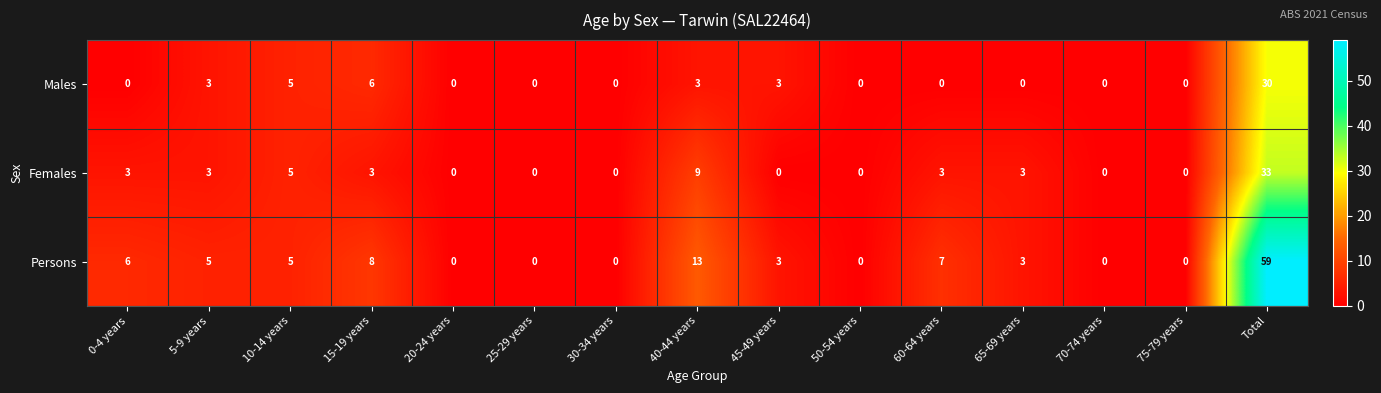

What is the highest value of the Persons series?

59